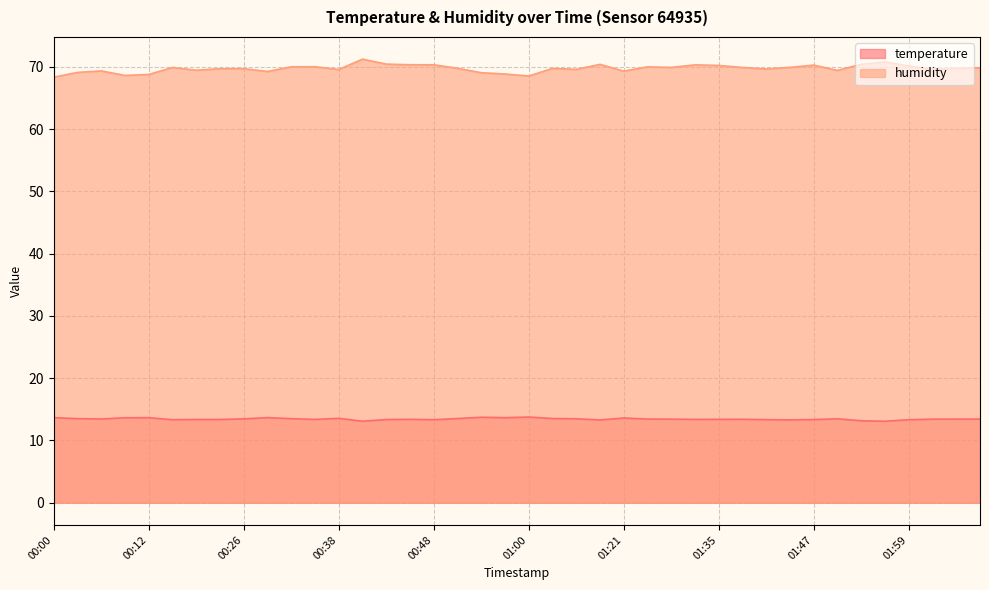

List the series in order of their overall mean, lowest first.

temperature, humidity